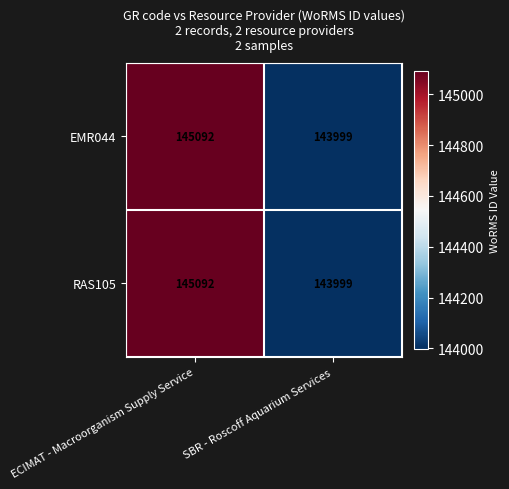

What is the average value of the EMR044 series?

144546